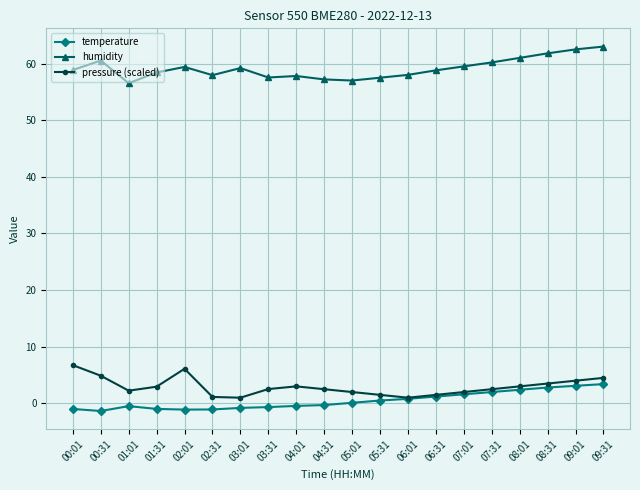

At which category does humidity reach its first local peak?

00:31